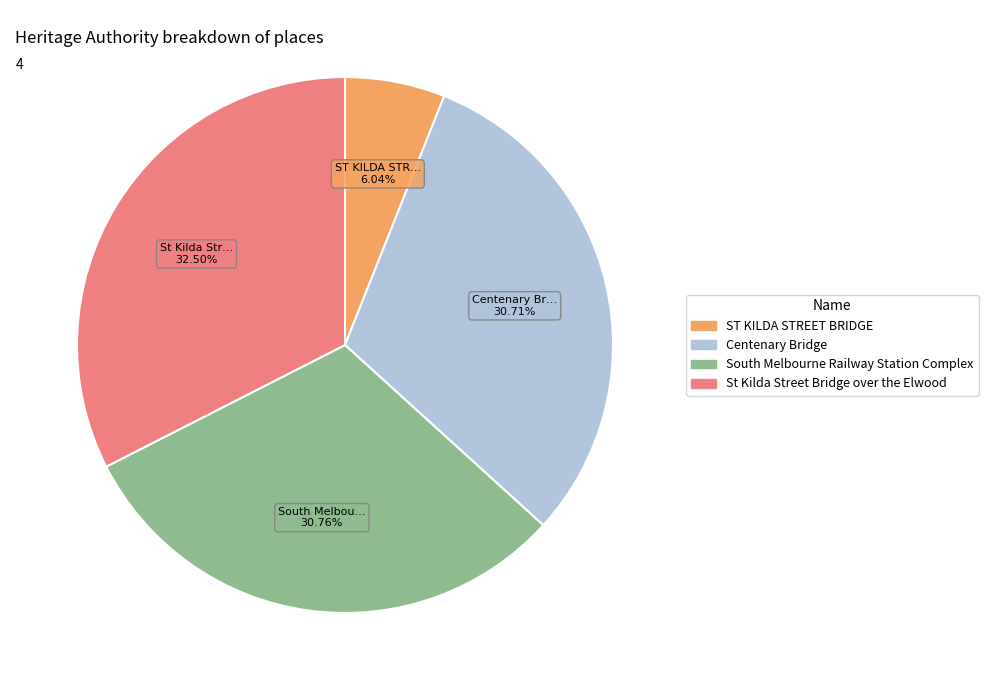

Approximately how many times larger is the value at St Kilda Street Bridge over the Elwood compared to South Melbourne Railway Station Complex?

1.1